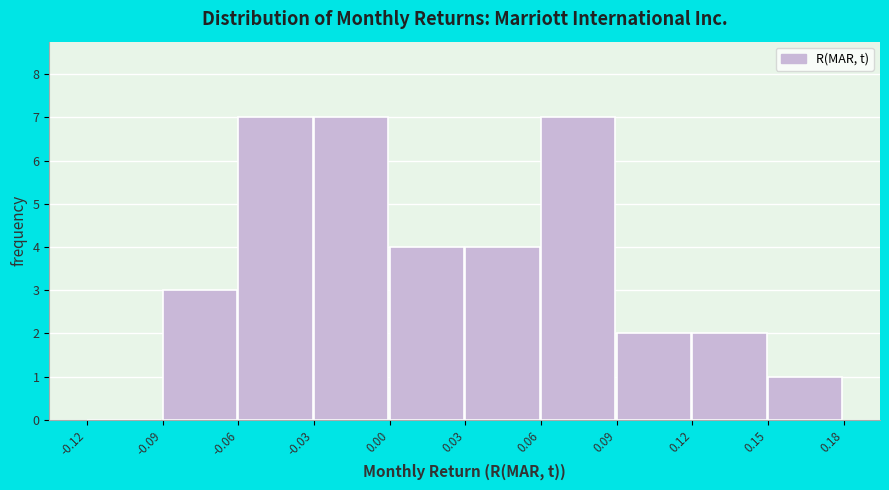

Reading left to right, list every bar in this chart as the range it spans on the x-axis followed by its height. The values are not printed on the chart, so give them approximately, as read against the axis.

-0.12 to -0.09: 0
-0.09 to -0.06: 3
-0.06 to -0.03: 7
-0.03 to 0.00: 7
0.00 to 0.03: 4
0.03 to 0.06: 4
0.06 to 0.09: 7
0.09 to 0.12: 2
0.12 to 0.15: 2
0.15 to 0.18: 1